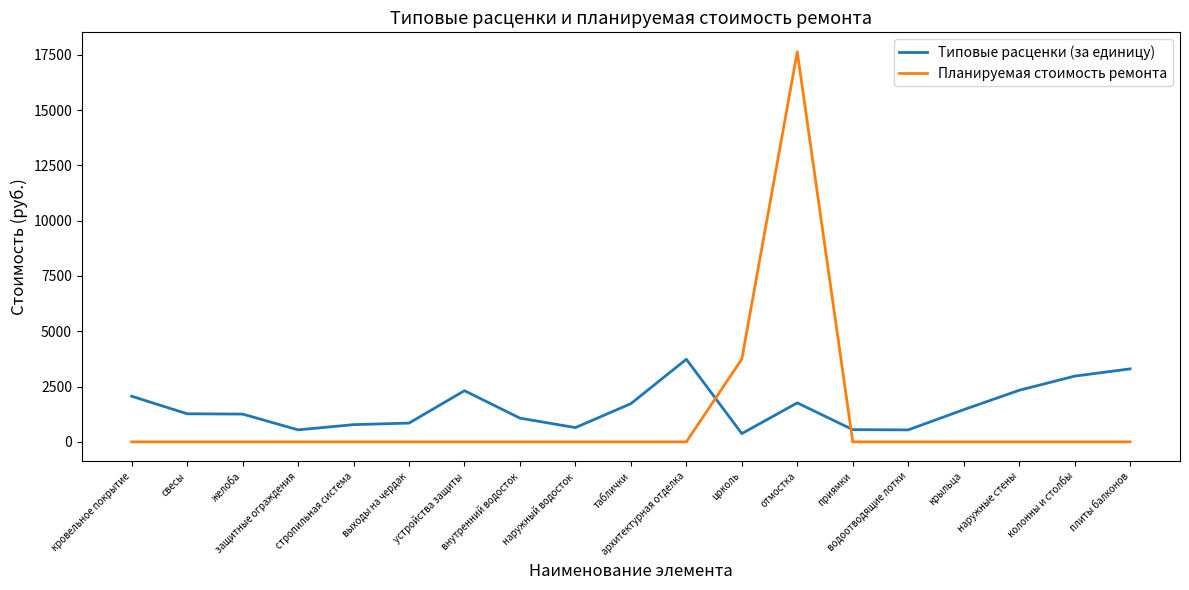

Which series has the largest range (max minus min)?

Планируемая стоимость ремонта